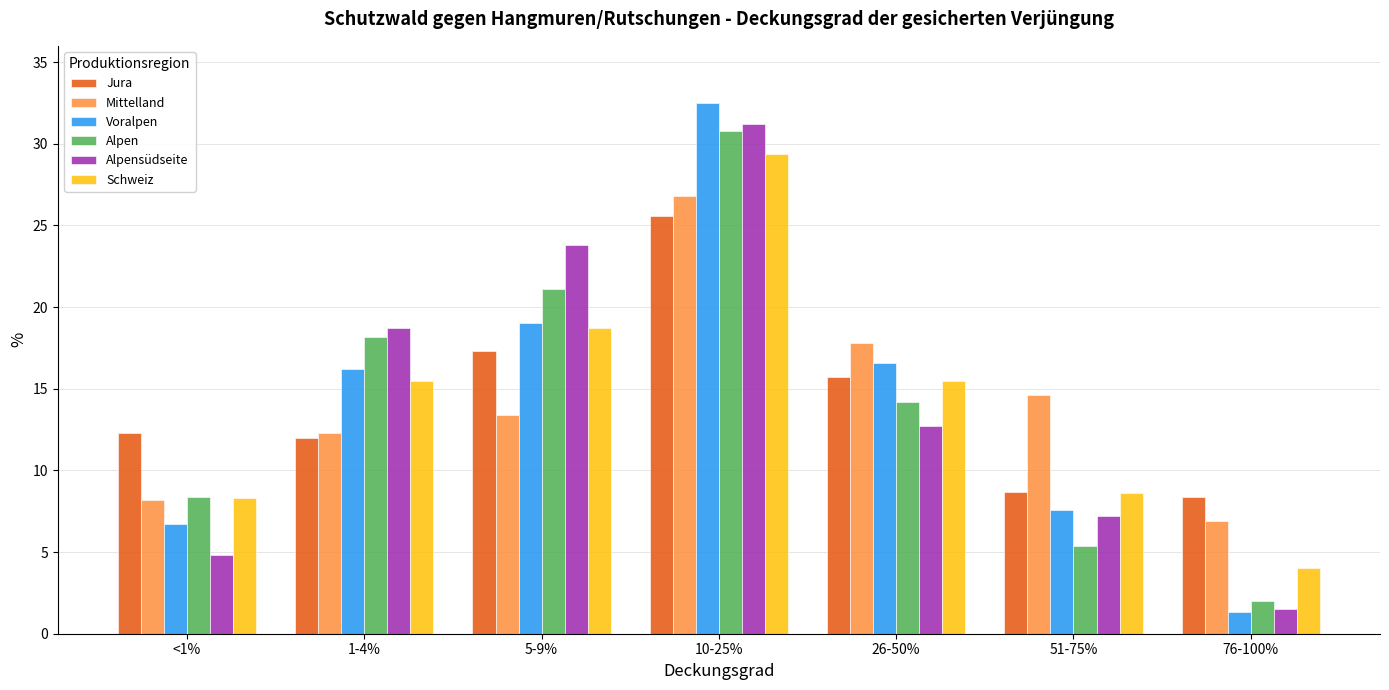

Which series has the largest range (max minus min)?

Voralpen